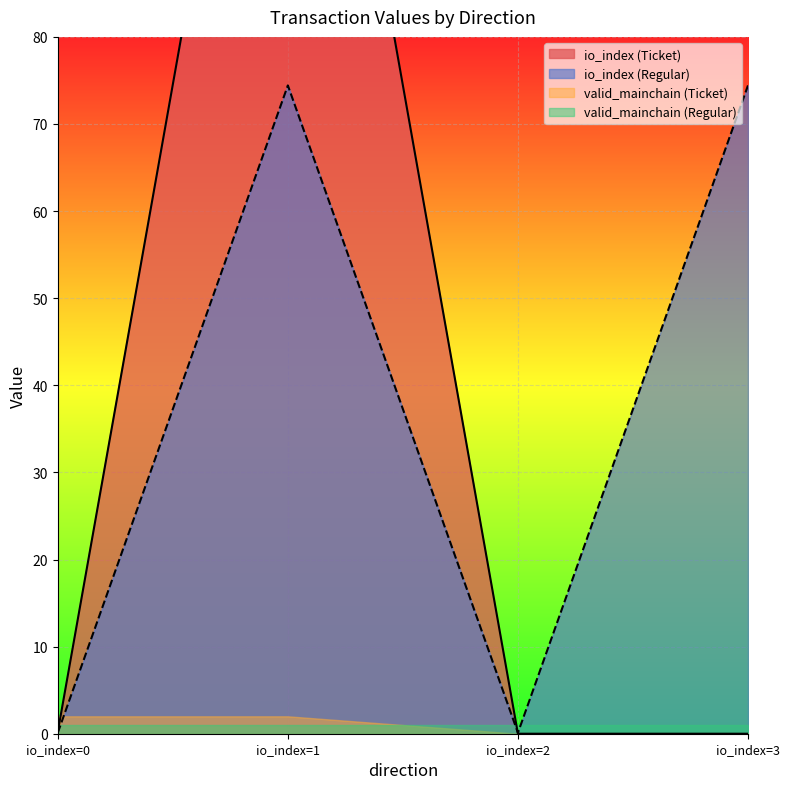

Is the value of io_index at -1 greater than the value of valid_mainchain at -1?

No